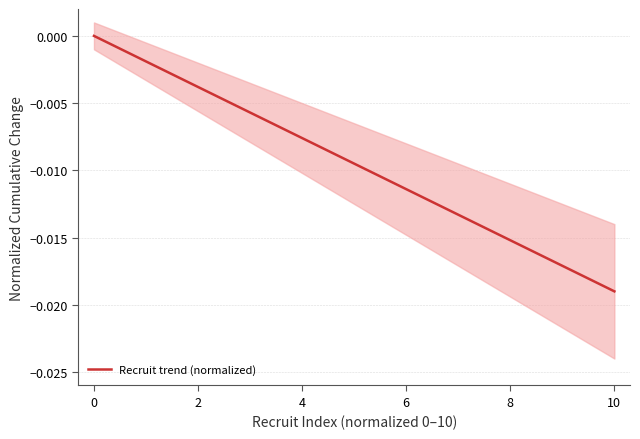

Which category has the lowest value in the Recruit trend (normalized) series?

10